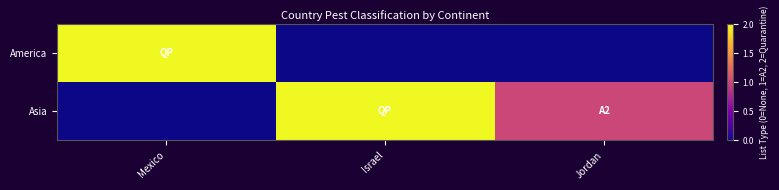

Reading right to left, transcribe all the data shown in this chart.

America: Jordan=0	Israel=0	Mexico=2
Asia: Jordan=1	Israel=2	Mexico=0